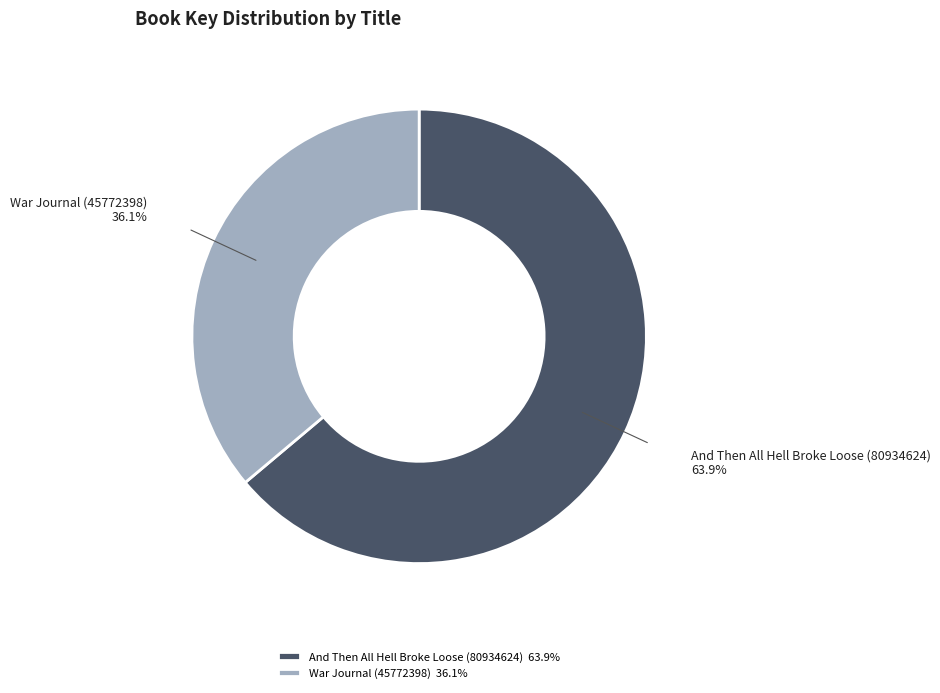

How many slices are in this pie chart?

2